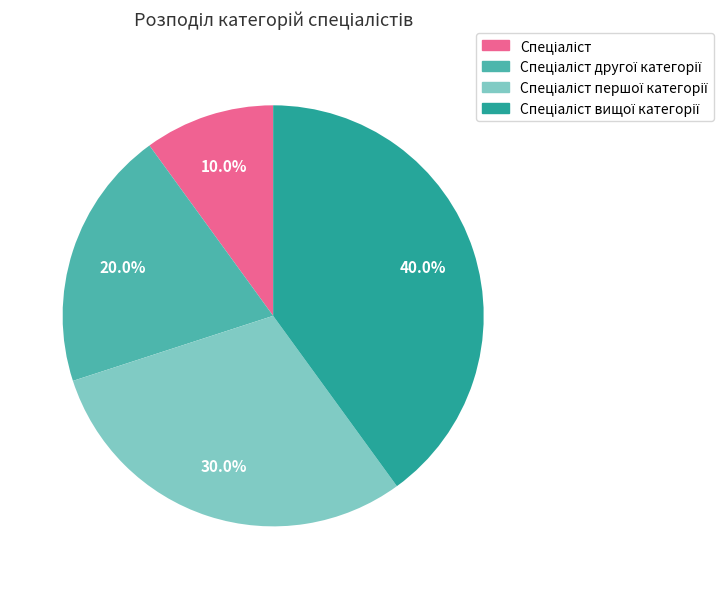

Does any single category account for the majority?

No